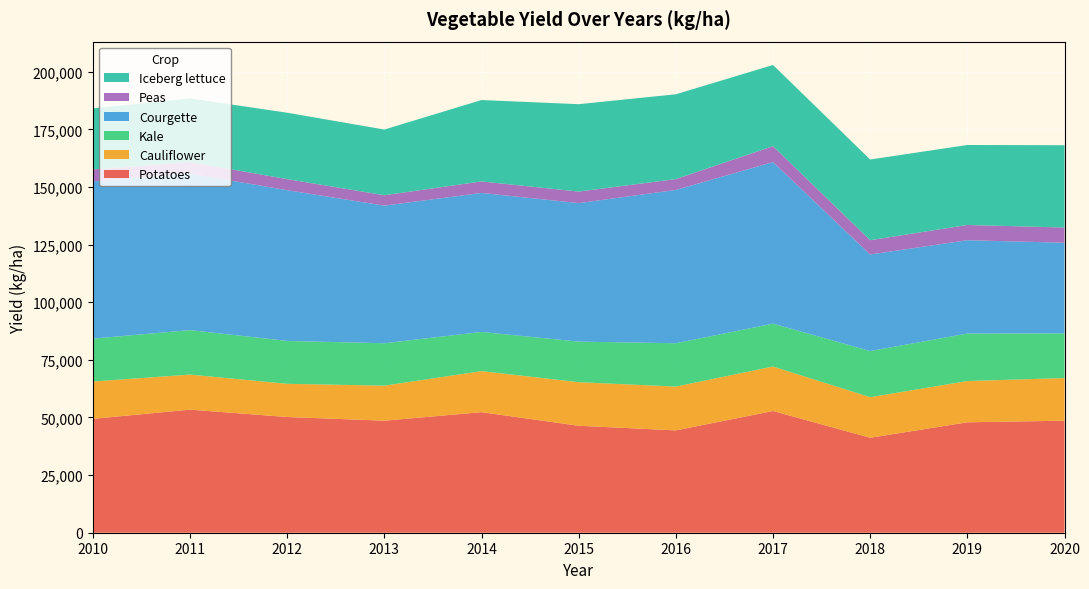

Reading left to right, what are all the values shown in this chart?

Potatoes: 2010=49400	2011=53400	2012=50200	2013=48600	2014=52300	2015=46400	2016=44400	2017=52800	2018=41200	2019=47900	2020=48600
Cauliflower: 2010=16200	2011=15200	2012=14400	2013=15200	2014=17800	2015=18900	2016=19000	2017=19300	2018=17600	2019=17900	2020=18500
Kale: 2010=18600	2011=19300	2012=18600	2013=18400	2014=17000	2015=17600	2016=18800	2017=18600	2018=20000	2019=20600	2020=19400
Courgette: 2010=68200	2011=67900	2012=65400	2013=59700	2014=60300	2015=60100	2016=66500	2017=70100	2018=41900	2019=40500	2020=39300
Peas: 2010=5200	2011=5000	2012=4800	2013=4500	2014=5000	2015=5000	2016=4700	2017=6900	2018=6200	2019=6600	2020=6600
Iceberg lettuce: 2010=26500	2011=27600	2012=28800	2013=28500	2014=35300	2015=37900	2016=36800	2017=35200	2018=35000	2019=34700	2020=35700